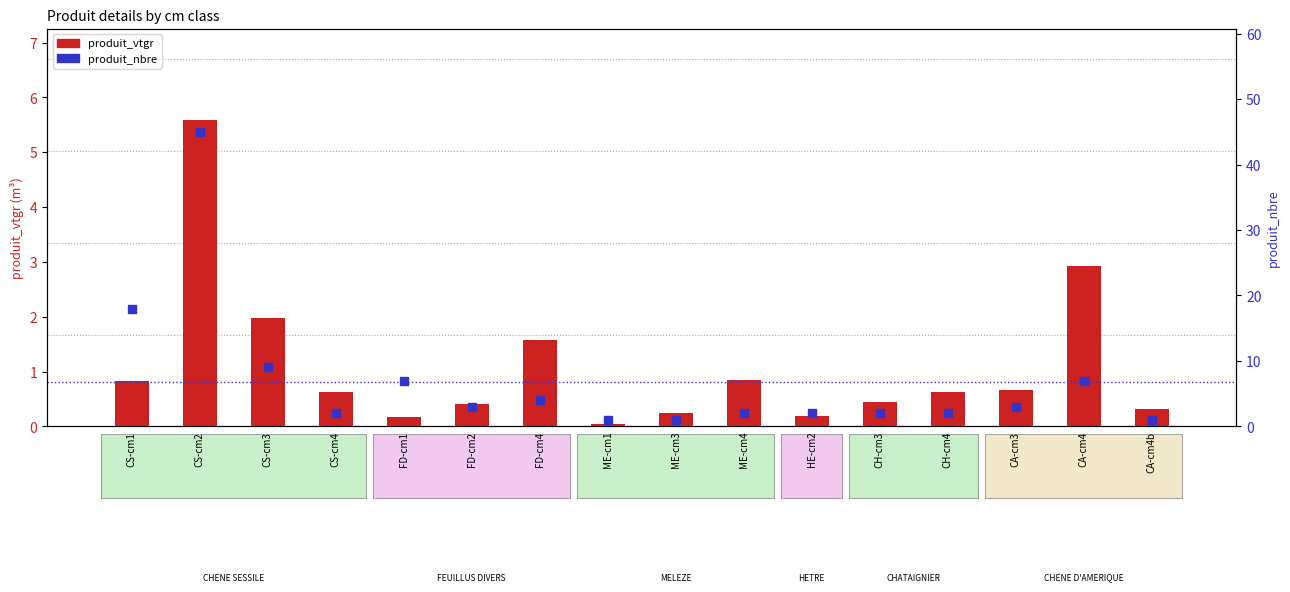

What are all the series names shown in the legend?

produit_vtgr, produit_nbre